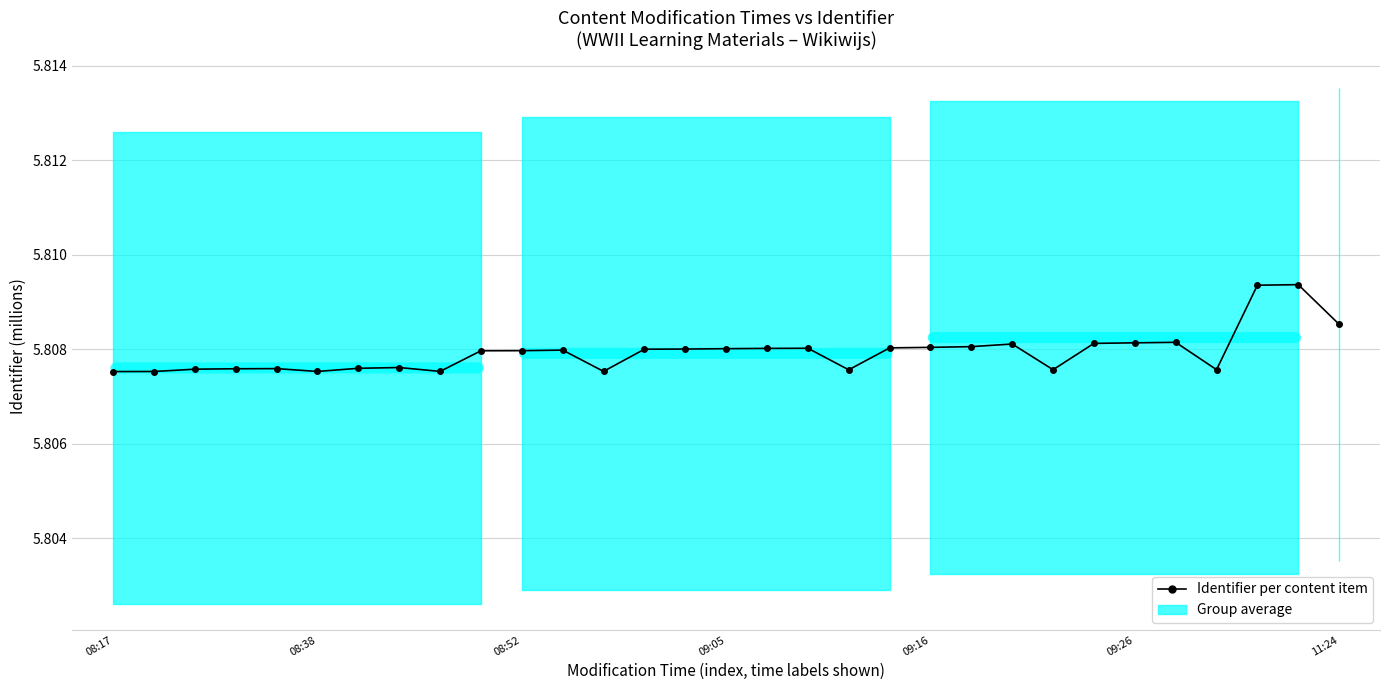

What position from the left is 7?

8